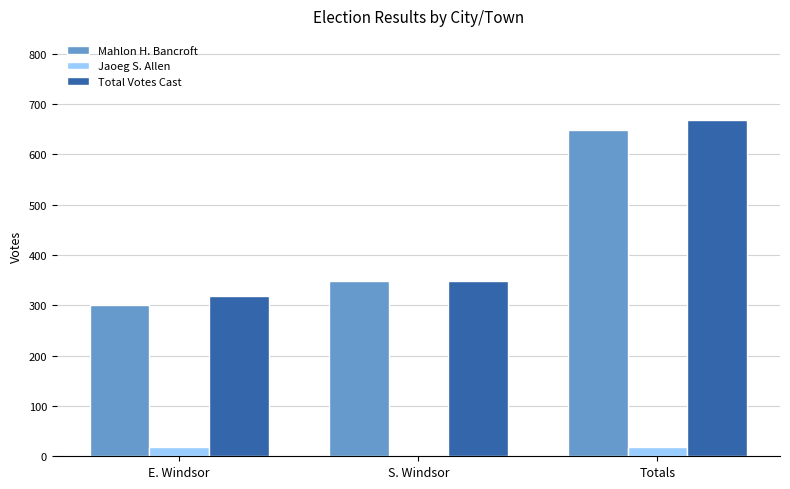

Reading right to left, transcribe all the data shown in this chart.

Mahlon H. Bancroft: Totals=649	S. Windsor=349	E. Windsor=300
Jaoeg S. Allen: Totals=19	S. Windsor=0	E. Windsor=19
Total Votes Cast: Totals=668	S. Windsor=349	E. Windsor=319